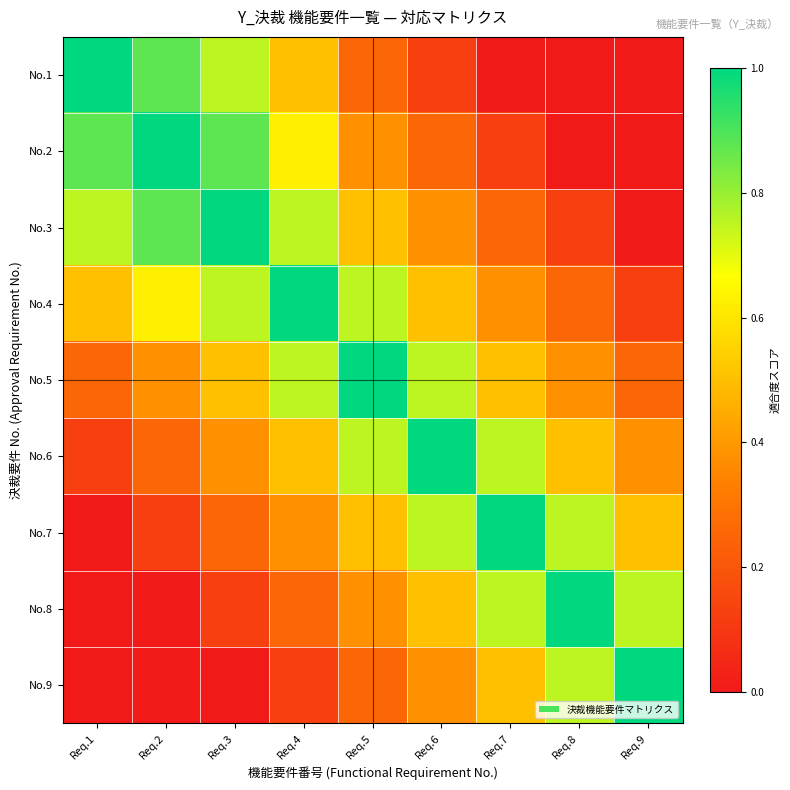

Which category has the lowest value across all series?

Req.7